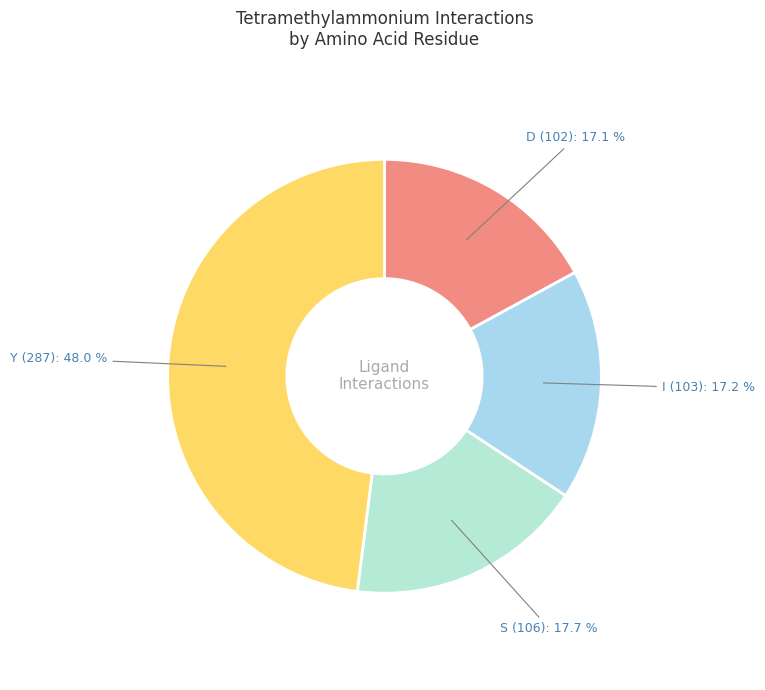

Count the number of slices in the pie.

4